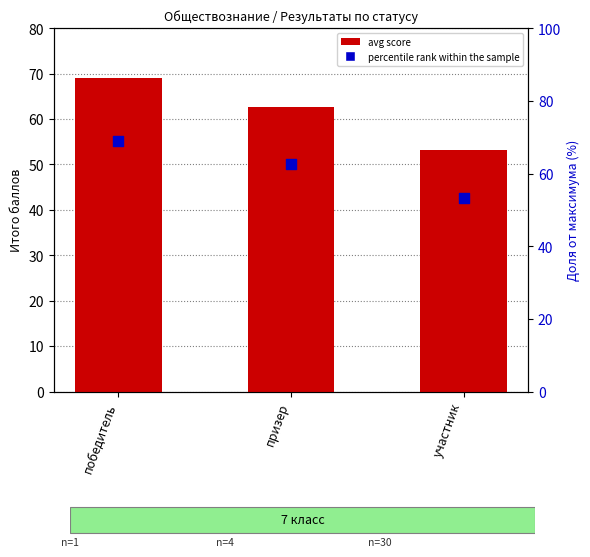

What is the change in value from призер to участник?

-9.6